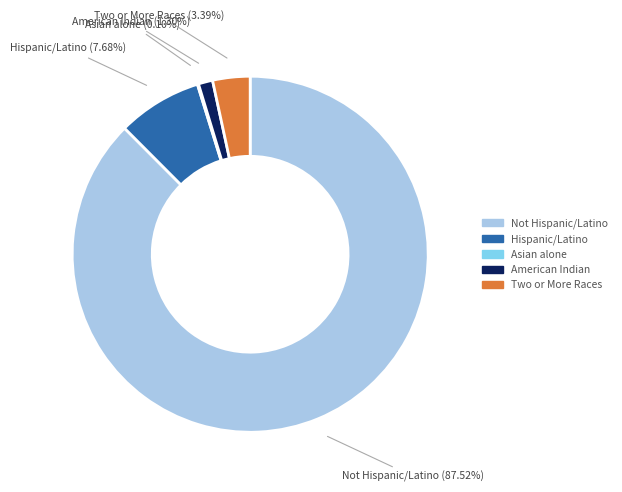

Does any single category account for the majority?

Yes